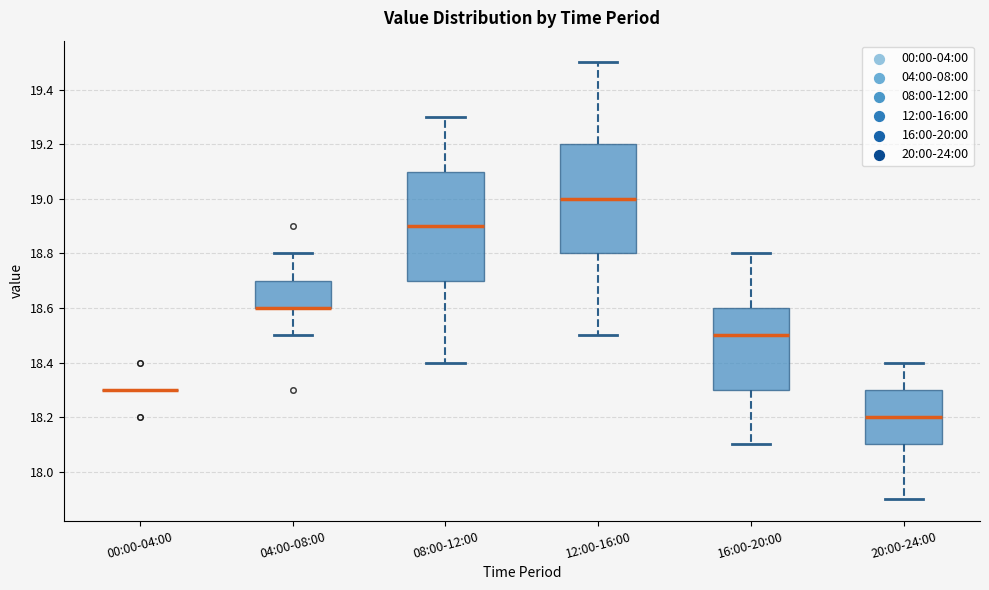

Reading left to right, transcribe this box plot: for each box, give where its median line is, the range the box spans, and where its two whiskers end, as read against the y-axis. The values are not printed on the chart, so give them approximately, as read against the axis.

00:00-04:00: box collapsed to a line at 18.3, whiskers 18.3 to 18.3
04:00-08:00: median 18.6 (drawn on the box's lower edge), box 18.6 to 18.7, whiskers 18.5 to 18.8
08:00-12:00: median 18.9, box 18.7 to 19.1, whiskers 18.4 to 19.3
12:00-16:00: median 19.0, box 18.8 to 19.2, whiskers 18.5 to 19.5
16:00-20:00: median 18.5, box 18.3 to 18.6, whiskers 18.1 to 18.8
20:00-24:00: median 18.2, box 18.1 to 18.3, whiskers 17.9 to 18.4